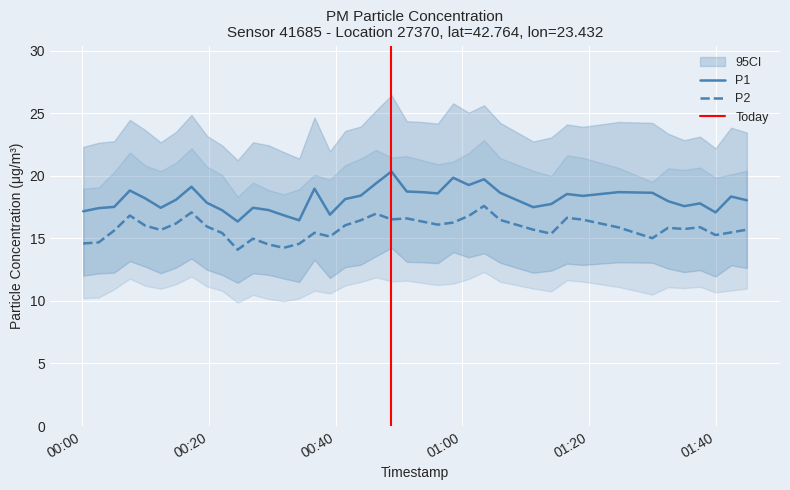

List the series in order of their overall mean, lowest first.

P2, P1